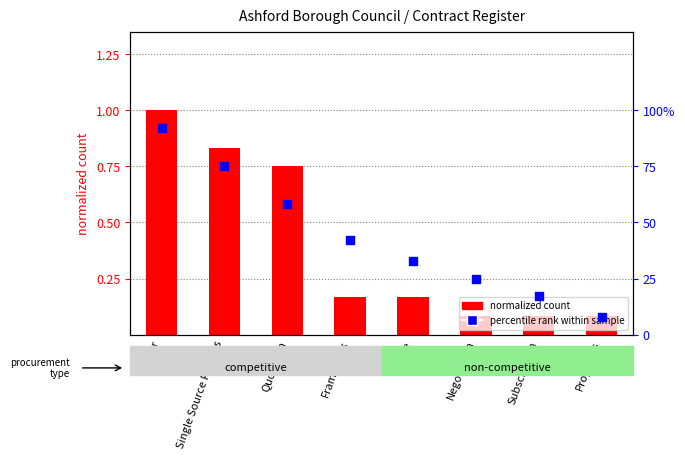

What is the total value across all series at Single Source Process?

75.8